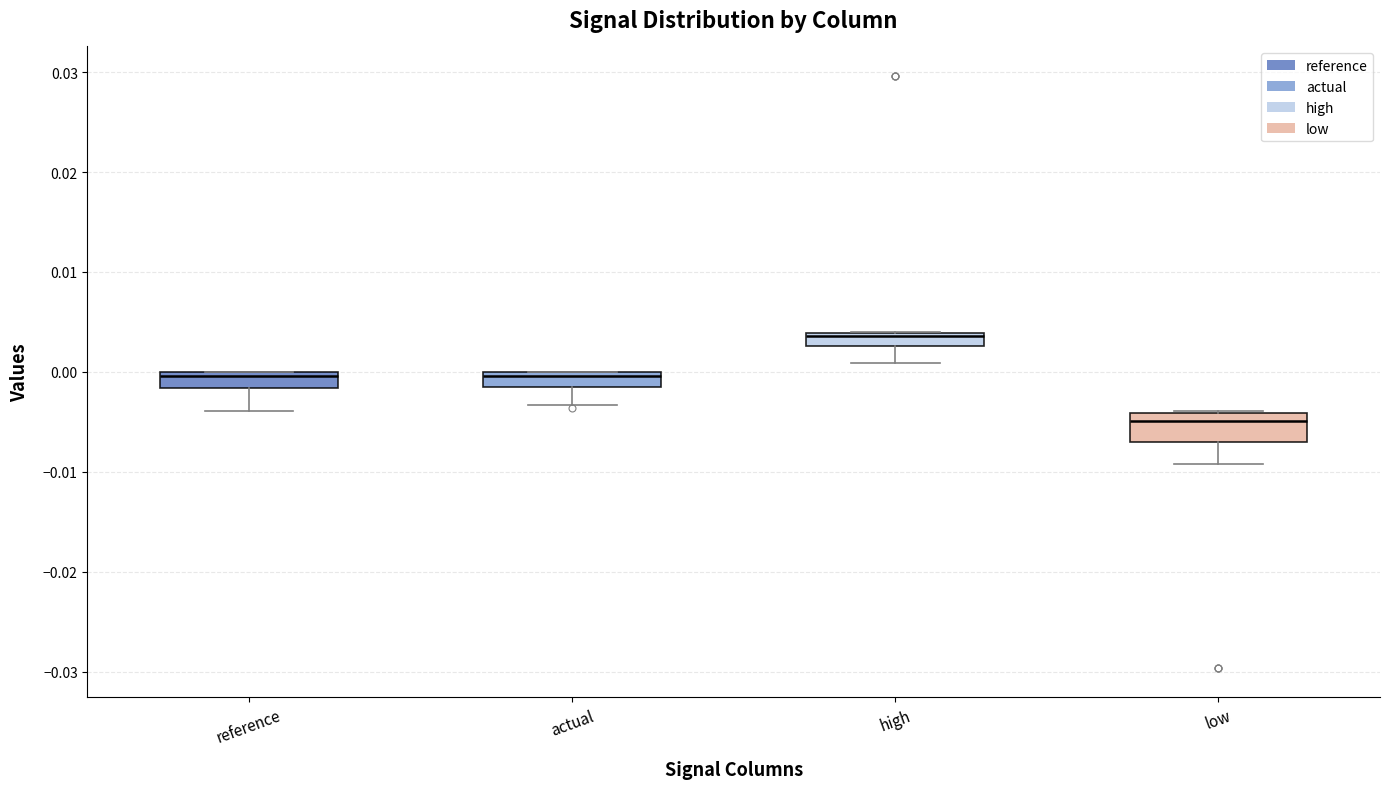

Comparing the boxes themselves (not the whiskers), which one is the tallest?

low